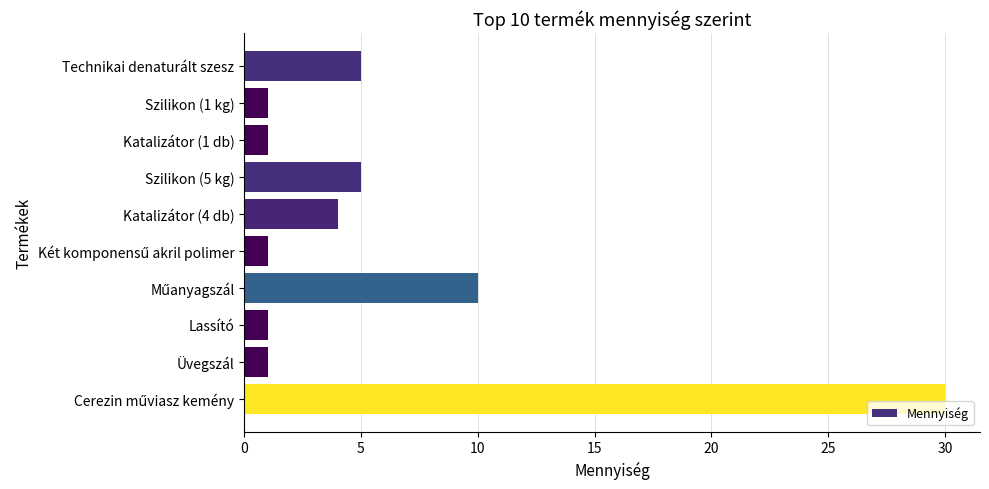

The chart shows a value of 0 at Katalizátor (1 db). True or false?

False